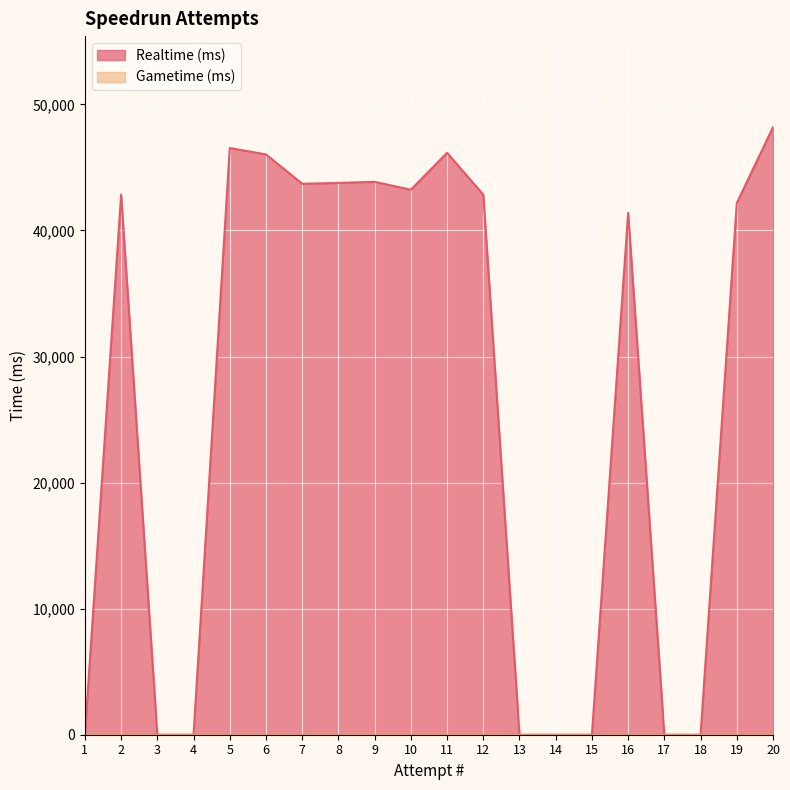

Rank the categories by Gametime (ms) value from highest to lowest.

20, 19, 18, 17, 16, 15, 14, 13, 12, 11, 10, 9, 8, 7, 6, 5, 4, 3, 2, 1